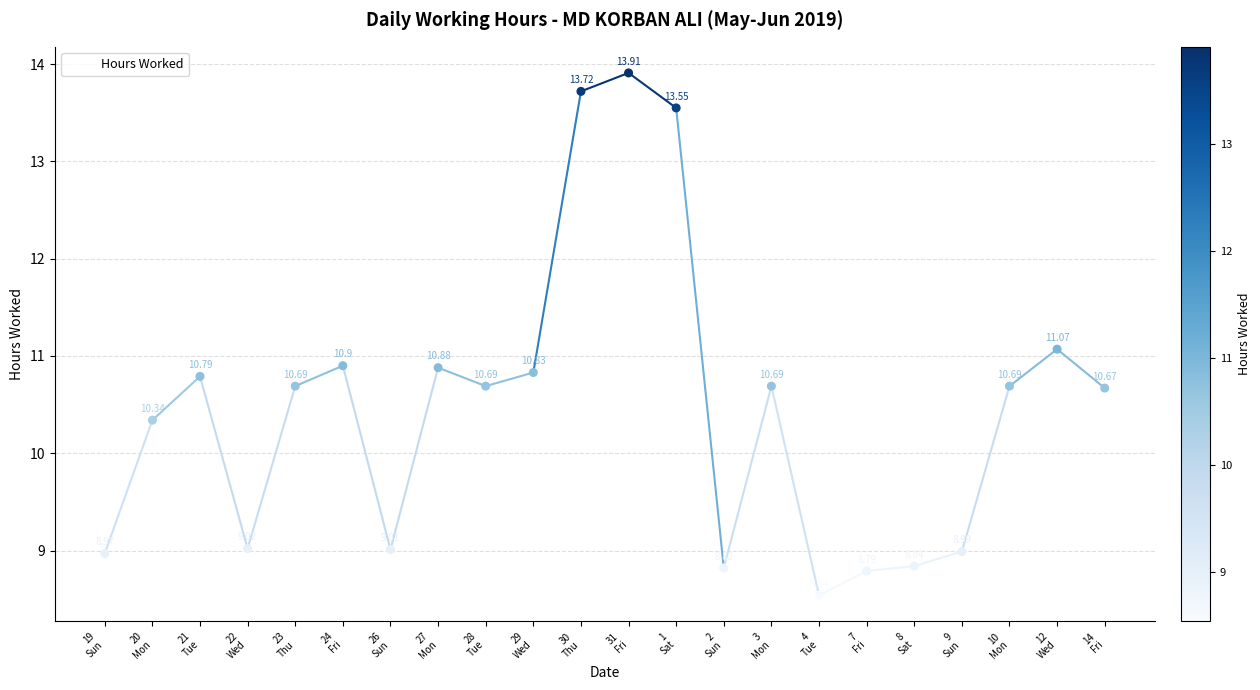

Between 4
Tue and 21
Tue, which is larger?

21
Tue